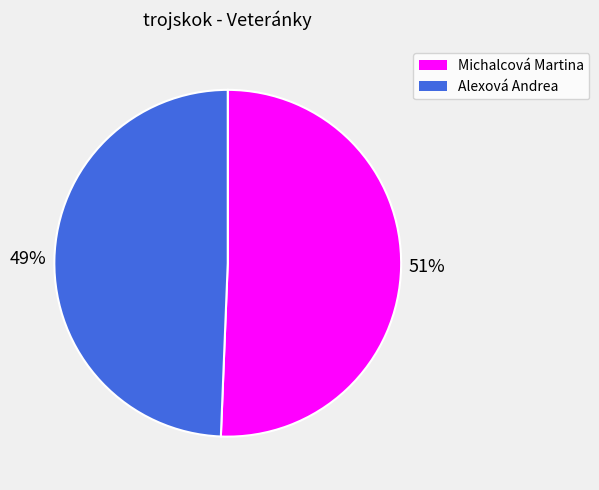

What is the majority slice?

Michalcová Martina